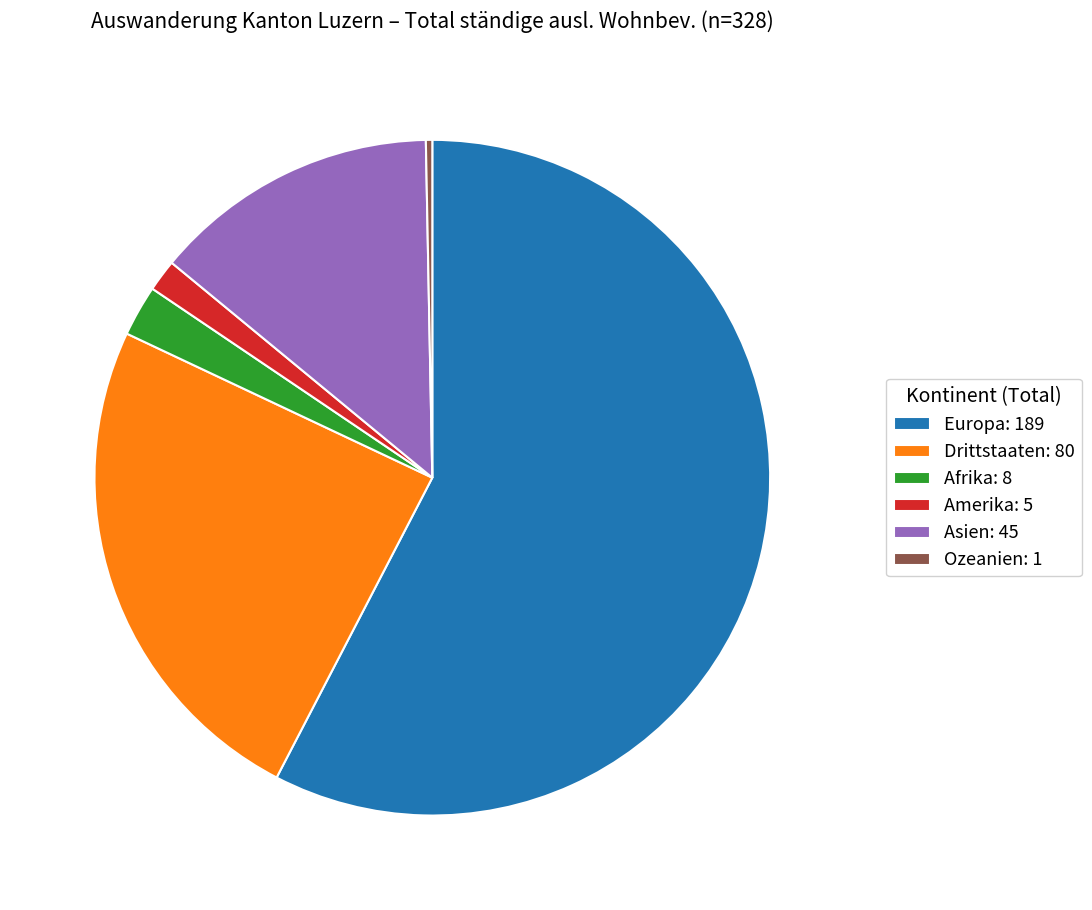

Is it true that Asien is 5% of the pie?

False